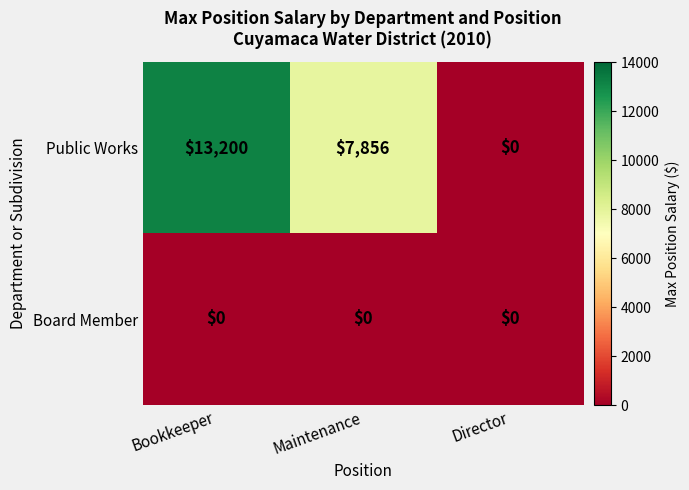

Which label corresponds to the largest value in the chart?

Bookkeeper